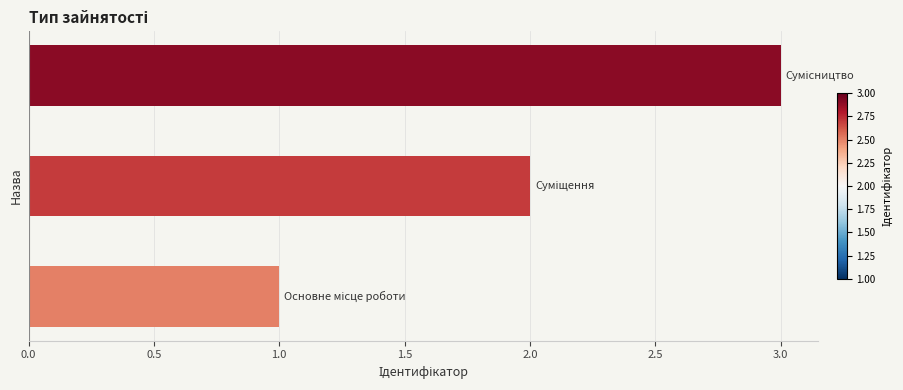

What is the greatest value displayed?

3